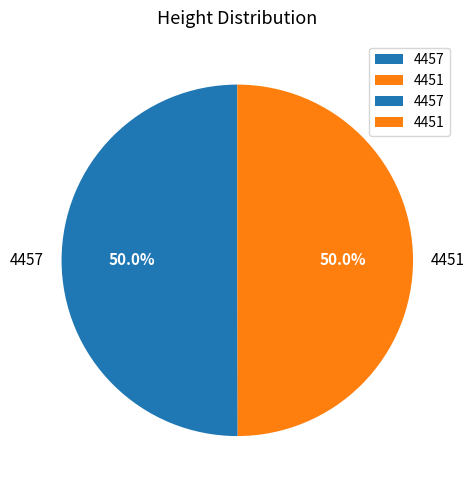

Approximately how many times larger is the value at 4451 compared to 4457?

1.0